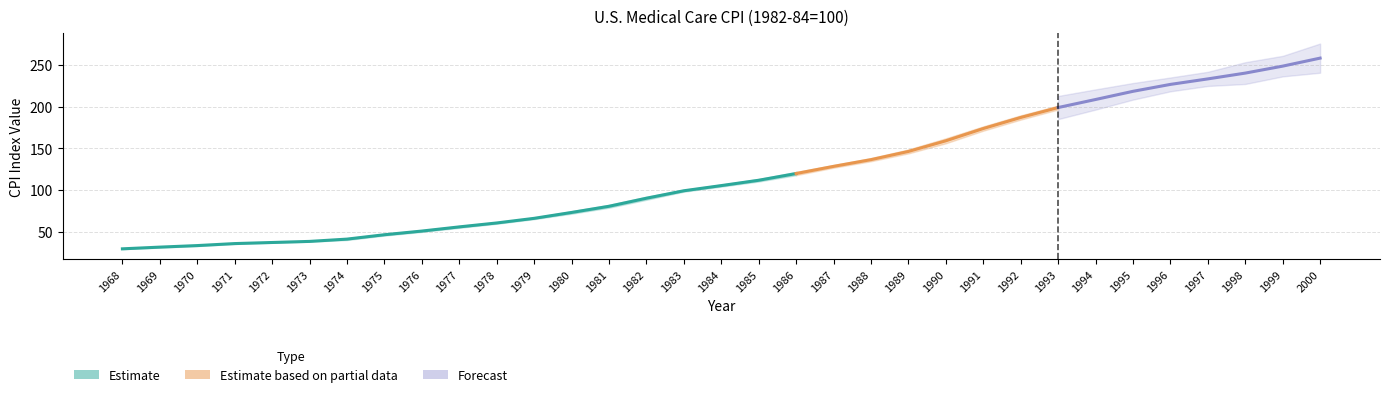

At which category is the sum across all series the highest?

2000